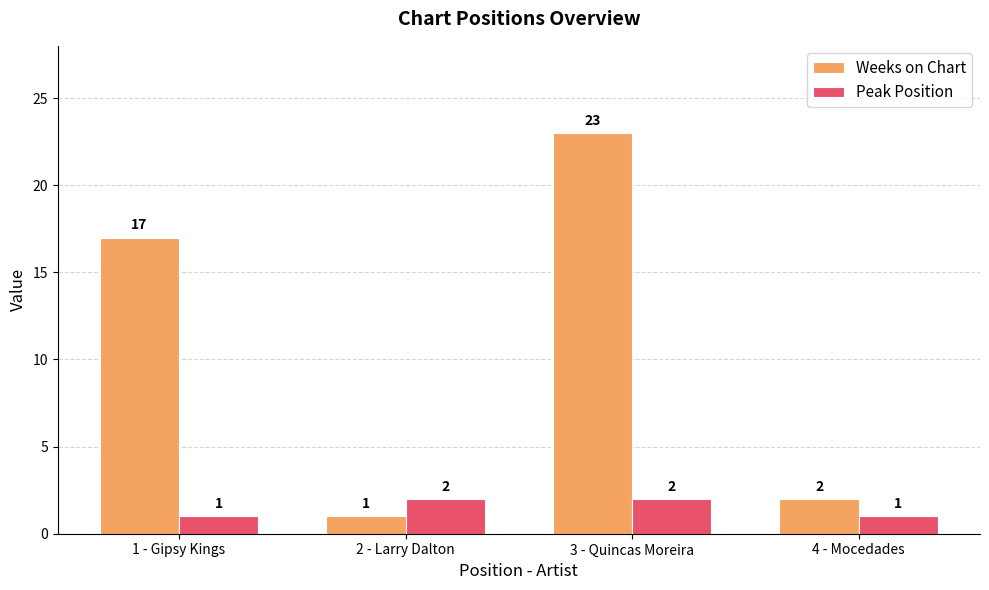

What is the label of the 4th bar from the left?

4 - Mocedades